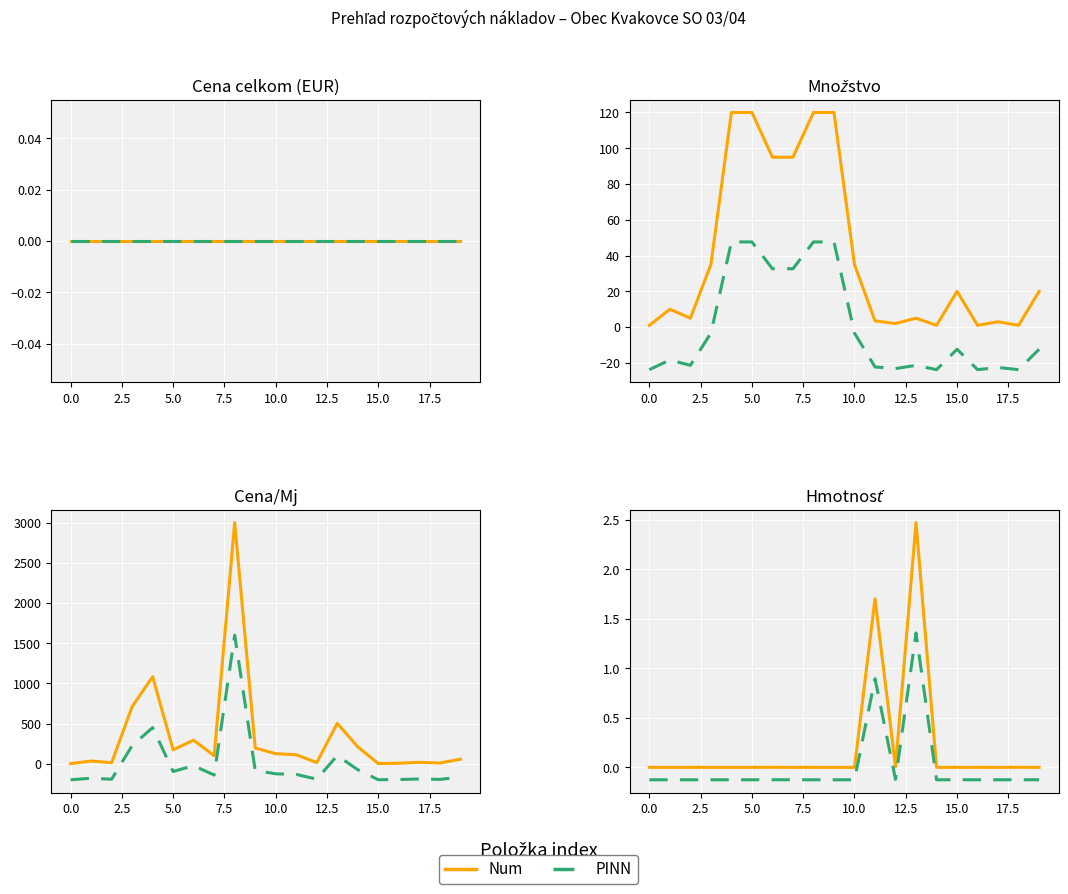

What position from the right is 14?

6